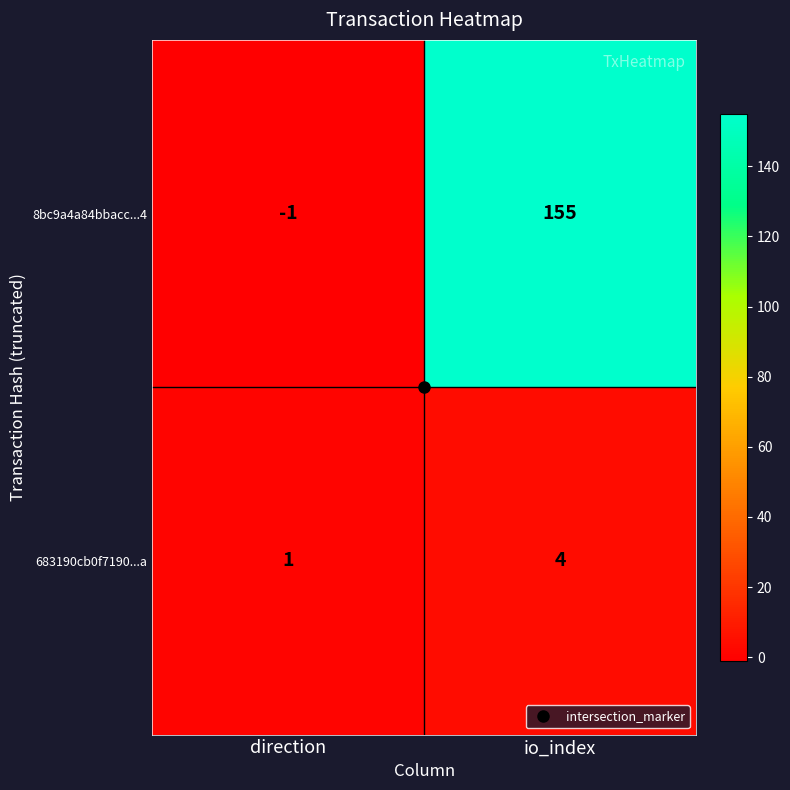

The value of 683190cb0f7190...a at io_index is 4. True or false?

True